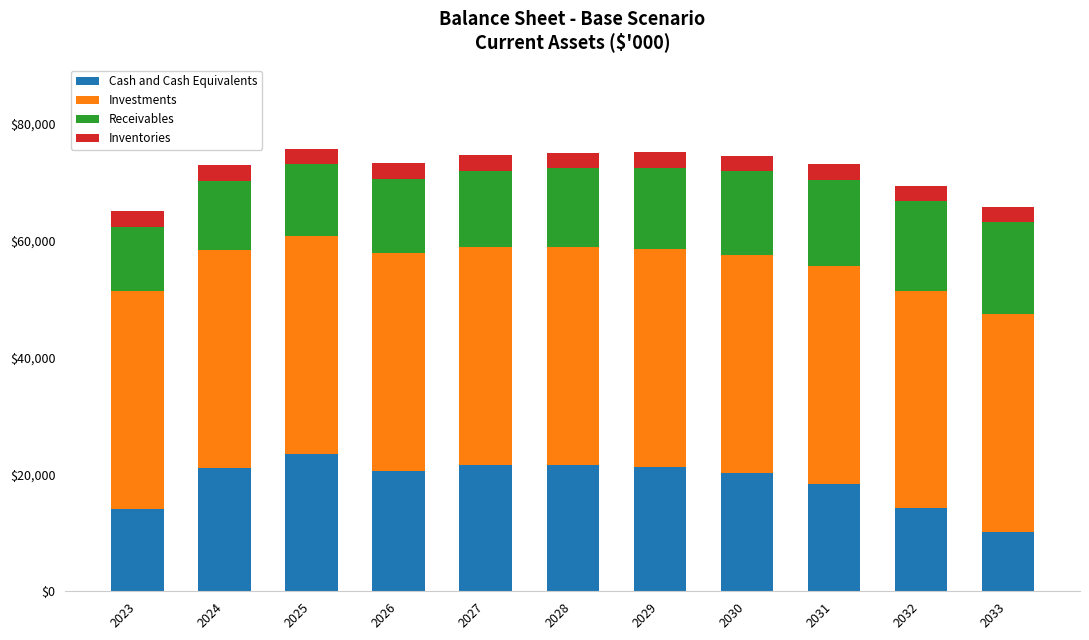

What is the lowest value of the Cash and Cash Equivalents series?

10129